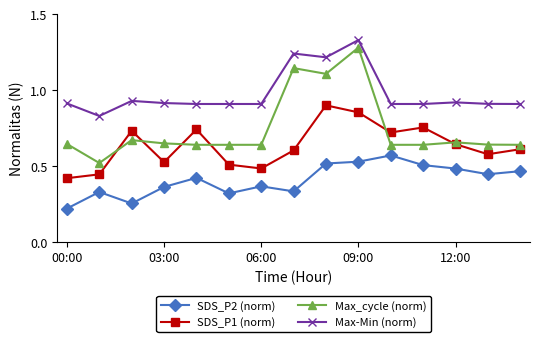

Which series has the largest total across all categories?

Max-Min (norm)